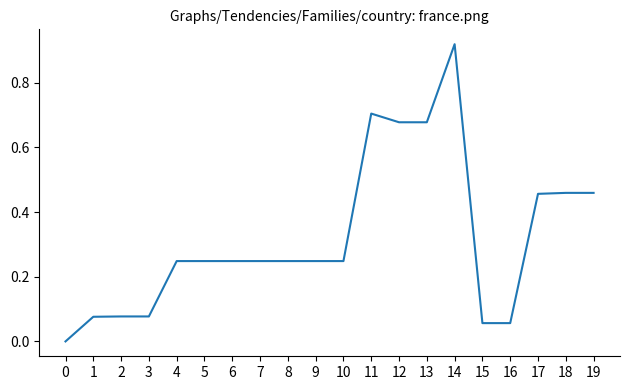

Does the chart display data point markers on the line(s)?

No